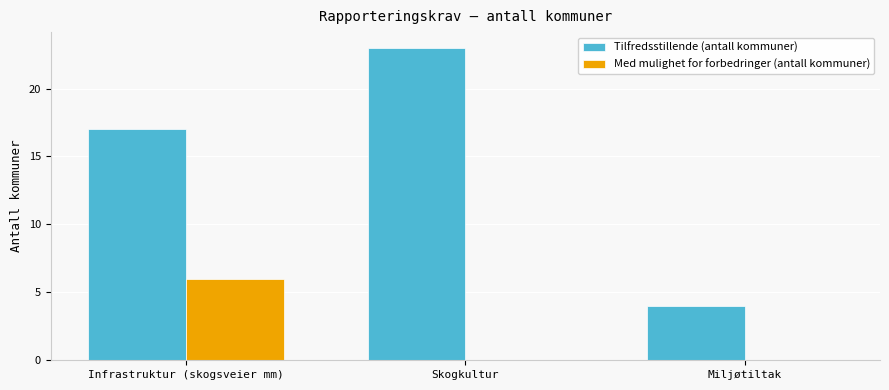

Read the Med mulighet for forbedringer (antall kommuner) value at Infrastruktur (skogsveier mm).

6